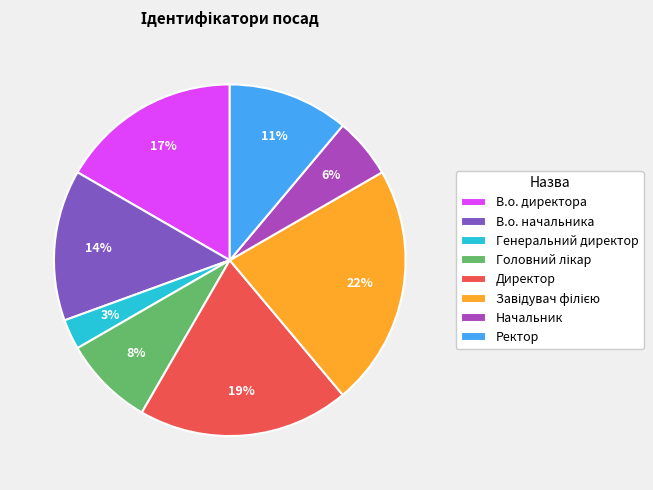

Does any single category account for the majority?

No